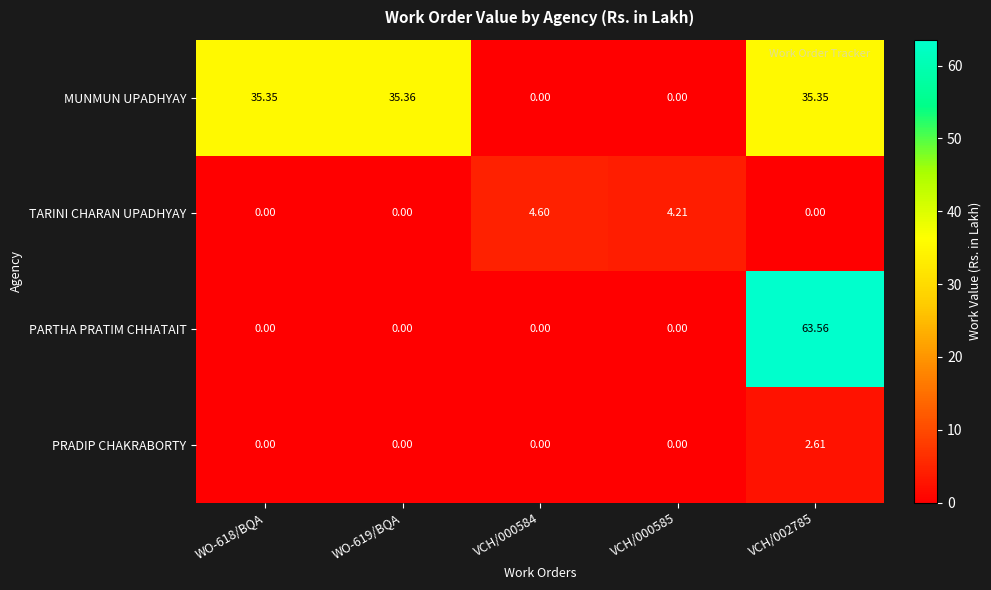

Which series has the largest range (max minus min)?

PARTHA PRATIM CHHATAIT